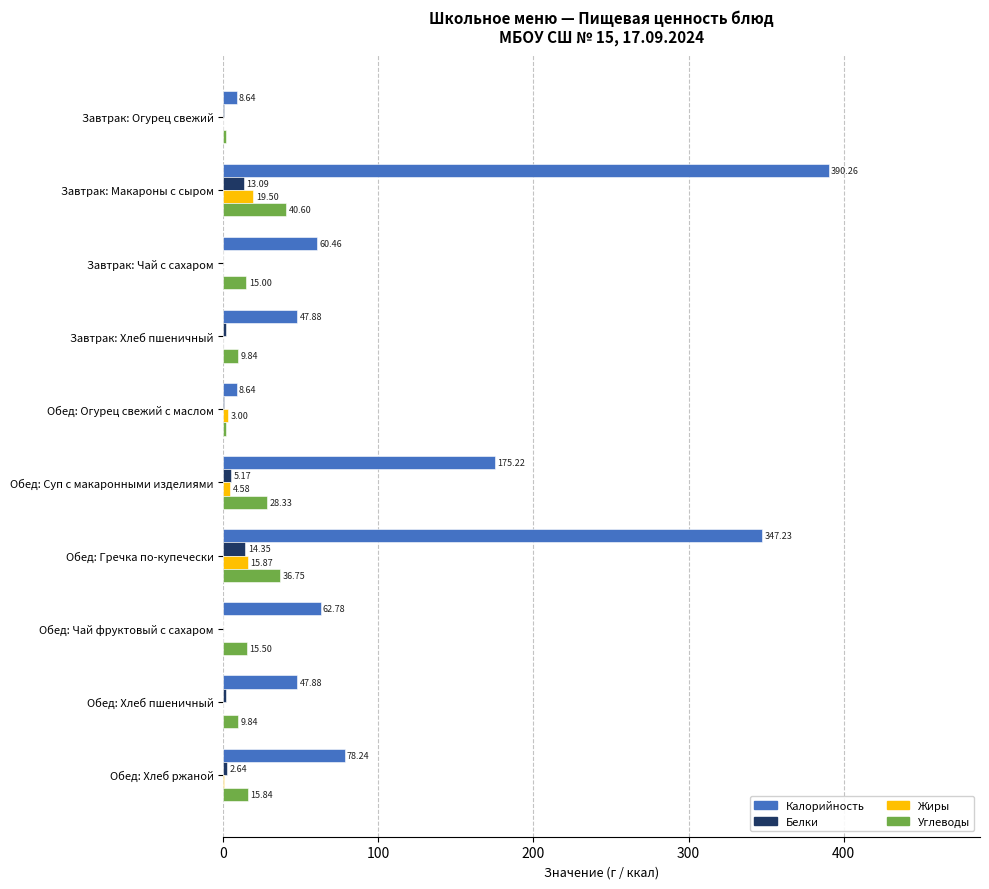

Which series has the largest total across all categories?

Калорийность